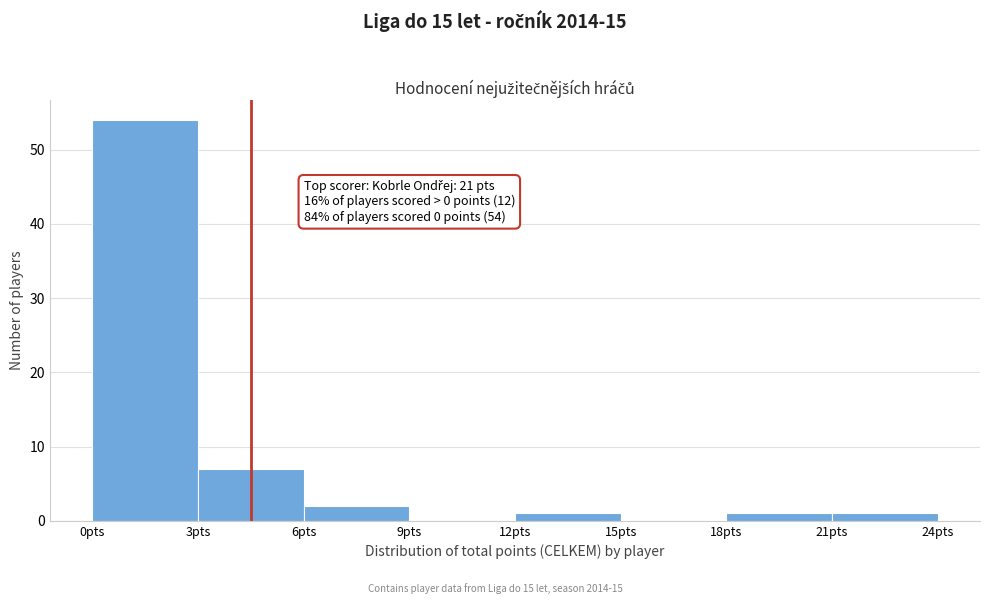

Which range on the x-axis has the tallest bar?

0 to 3